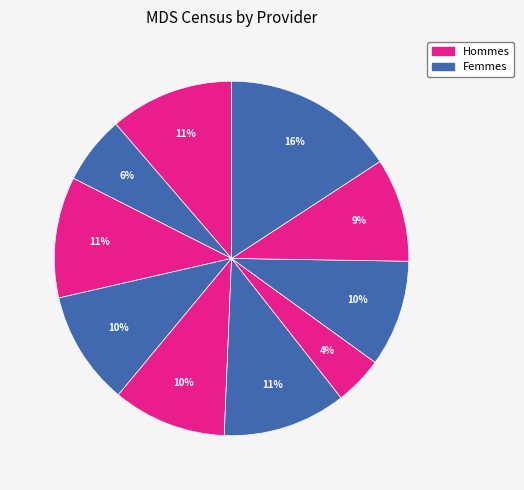

Count the number of slices in the pie.

10